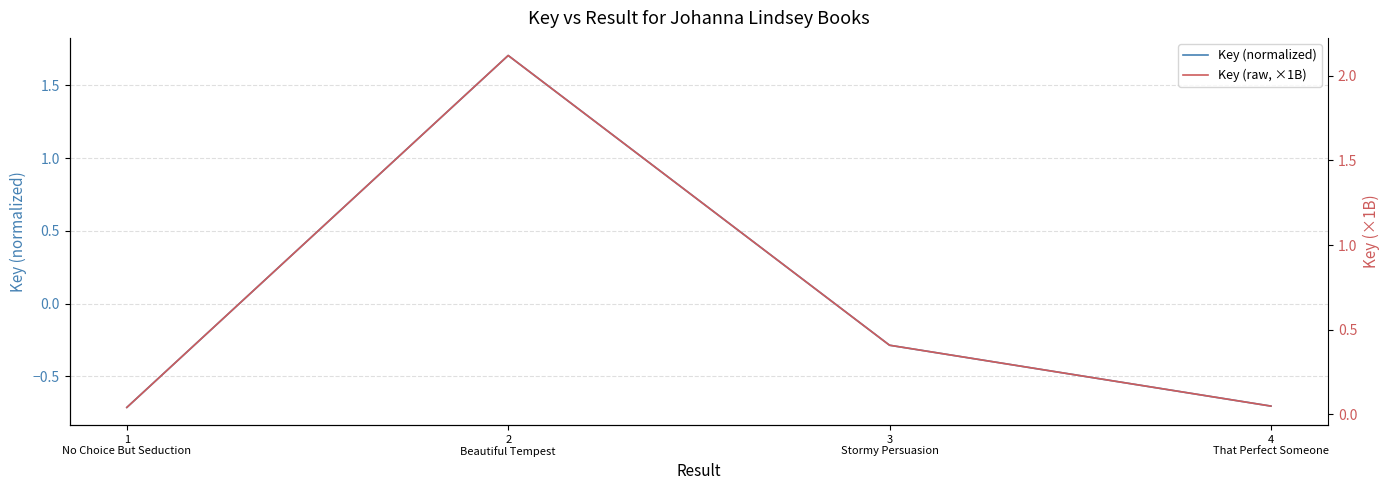

The Key (normalized) series shows -0.7 at 1
No Choice But Seduction. True or false?

True